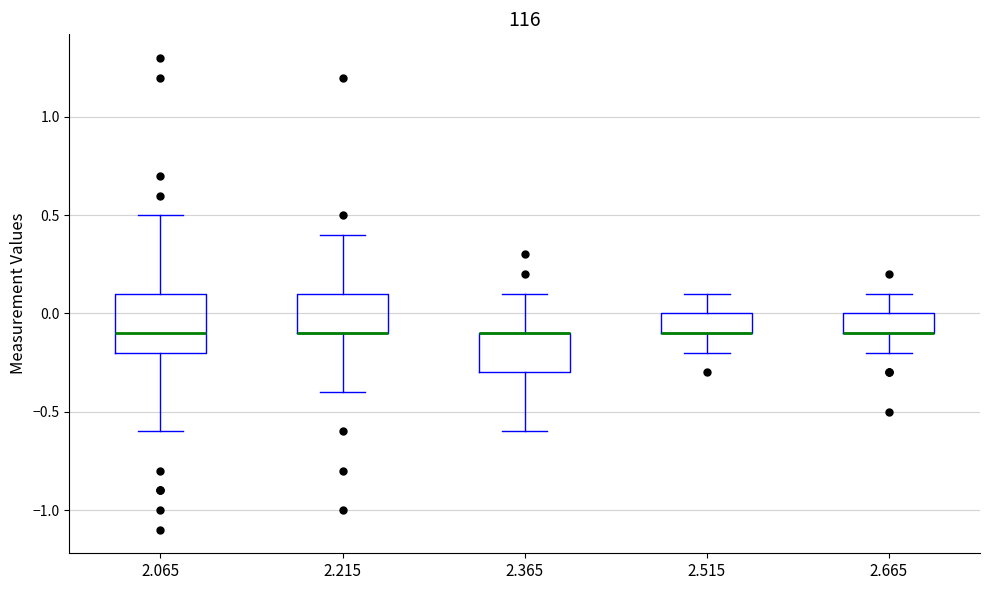

Comparing the boxes themselves (not the whiskers), which one is the tallest?

2.065